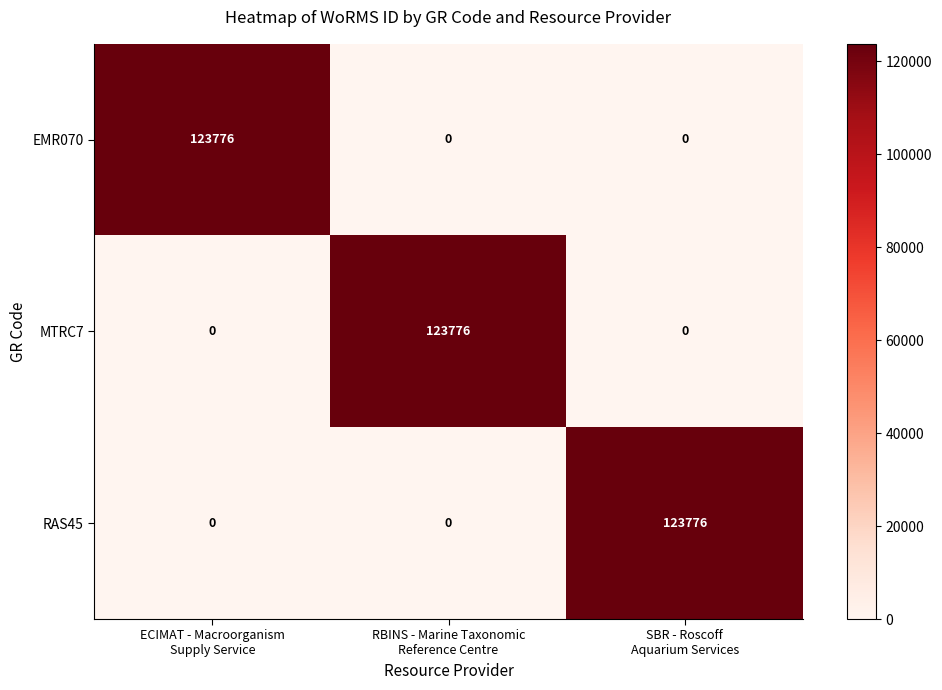

What is the average value of the RAS45 series?

41259